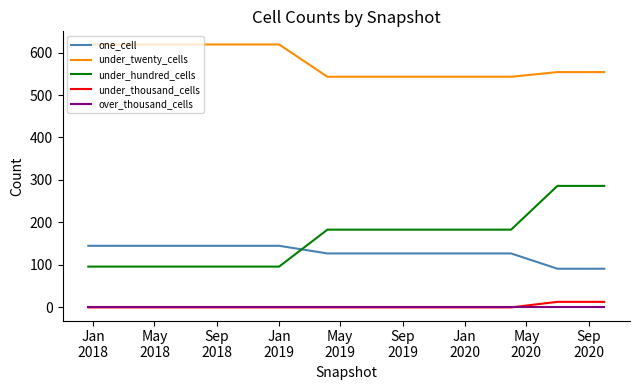

Which series has the largest total across all categories?

under_twenty_cells